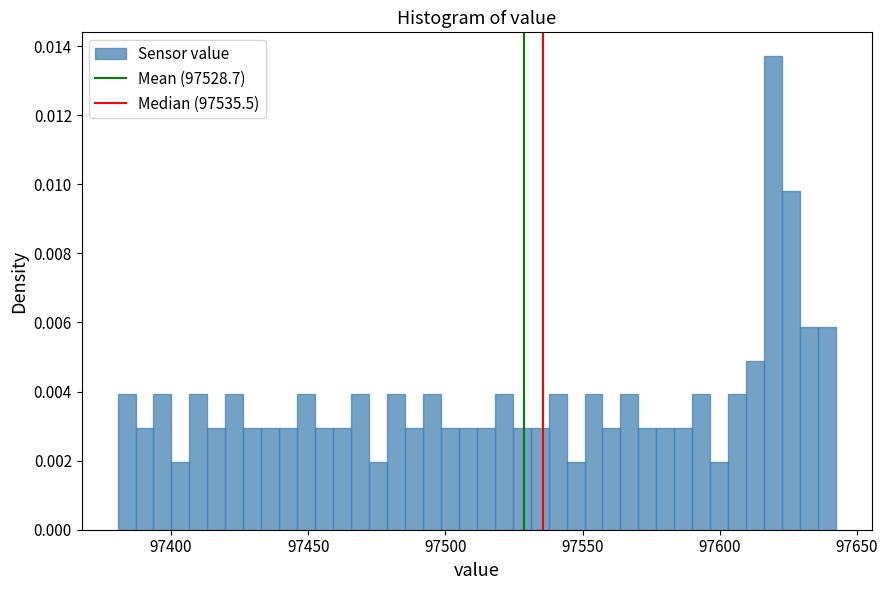

Read against the x-axis, roughly where is the centre of the tallest bar?

97620